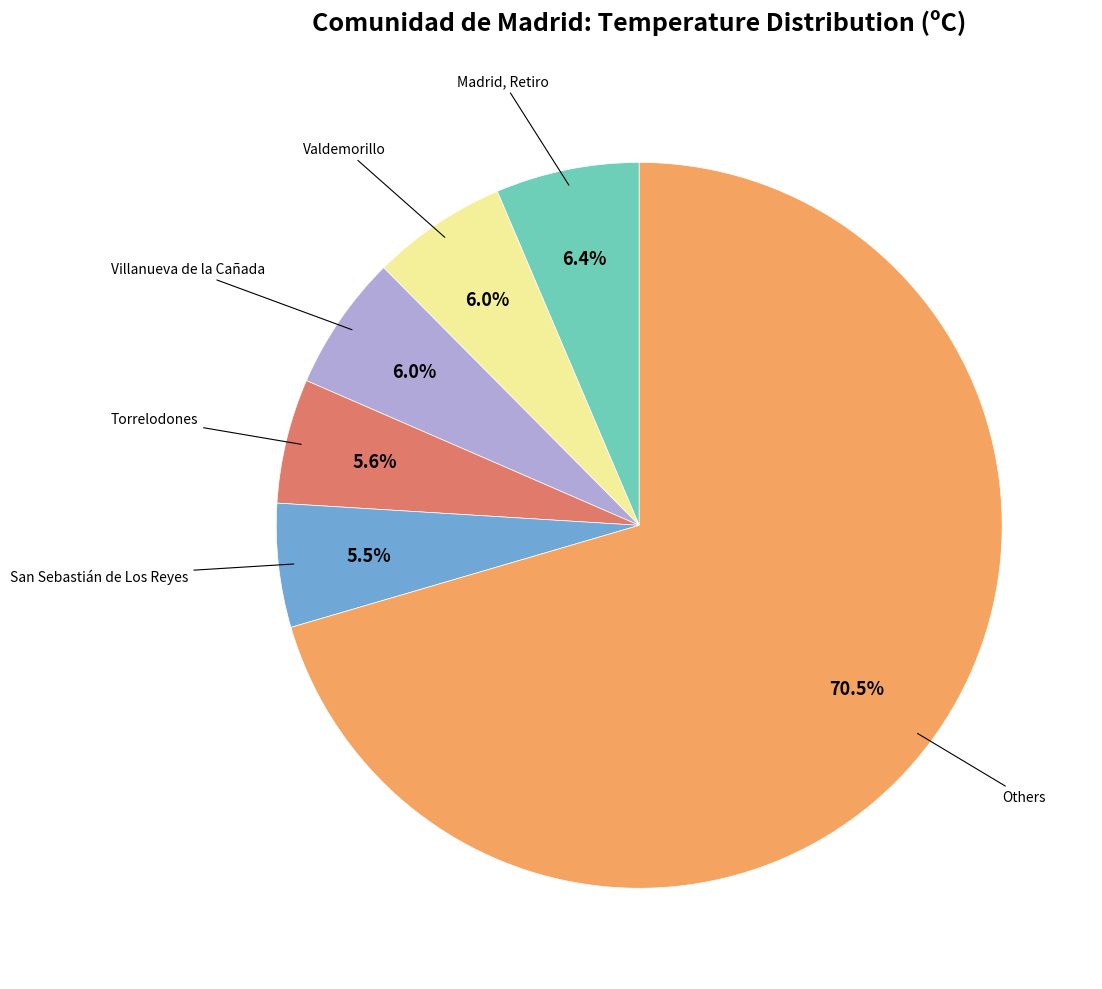

Is there a majority slice in this chart?

Yes